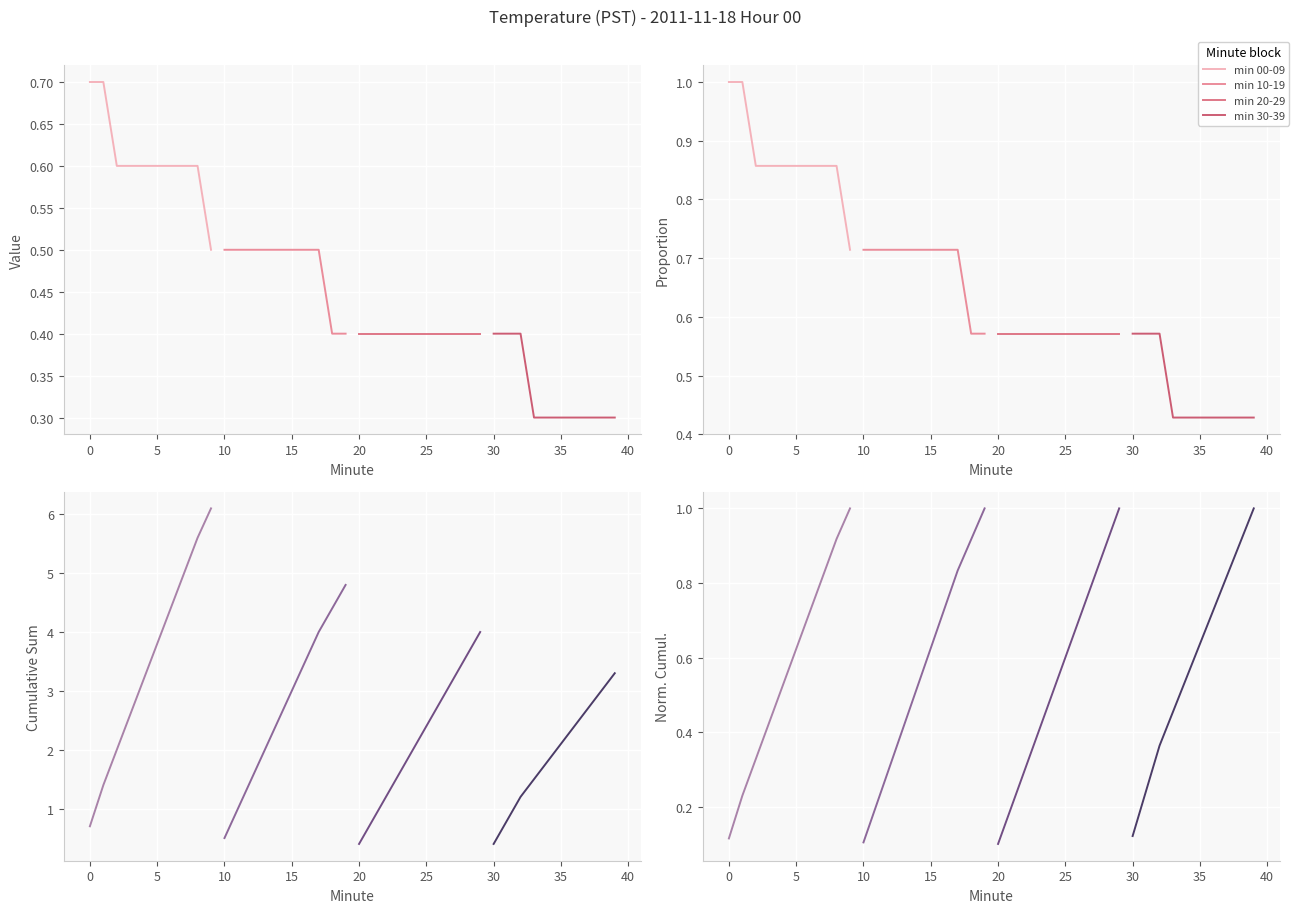

Which series changed the most between 10 and 35?

min 10-19